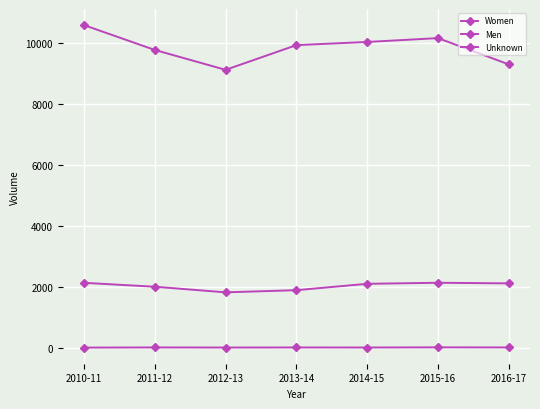

What is the total value across all series at 2015-16?

12295